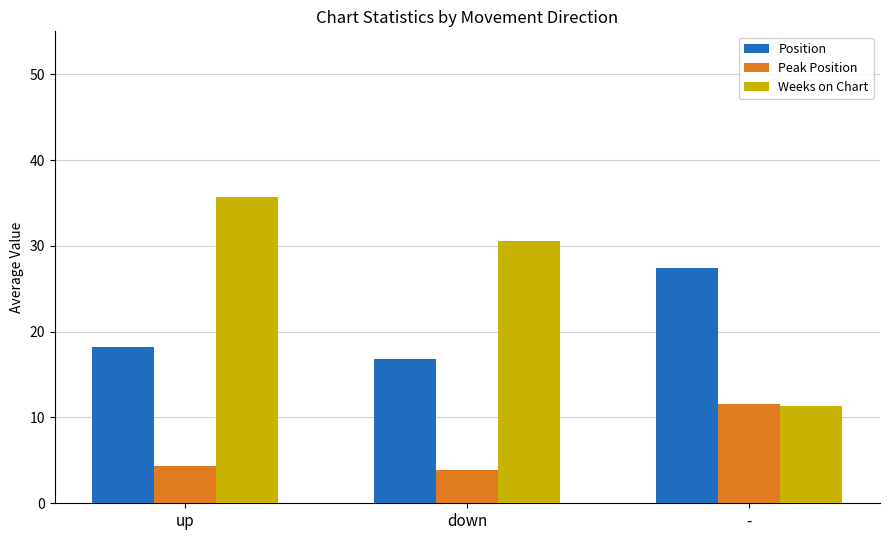

What is the total value across all series at -?

50.2